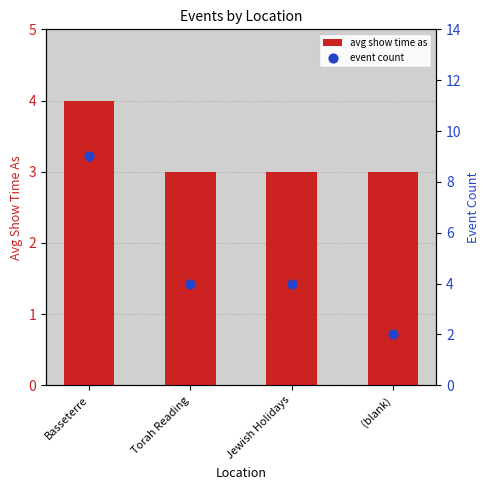

Which series has the largest Y range (max minus min)?

event count